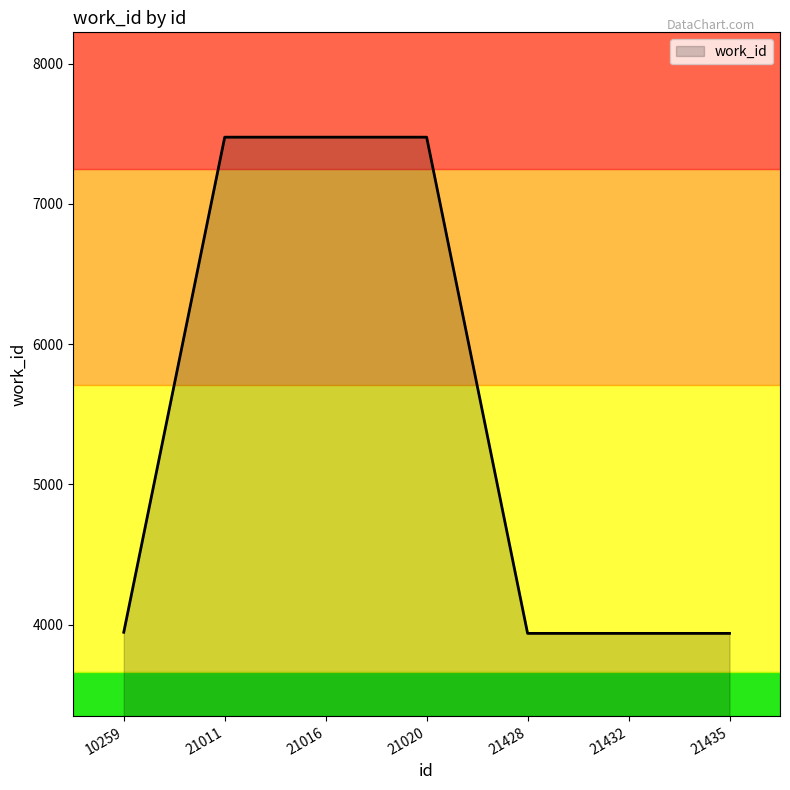

What is the change in value from 21020 to 21432?

-3538